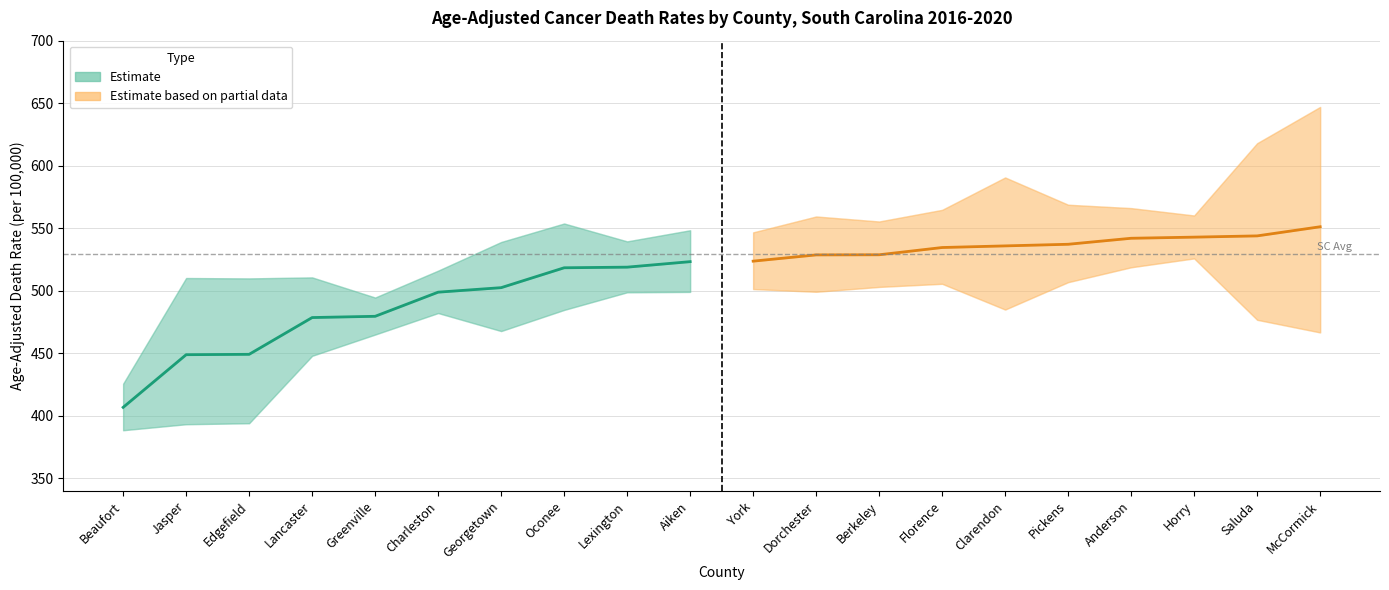

Rank the series by their maximum value, from lowest to highest.

Estimate, Estimate based on partial data